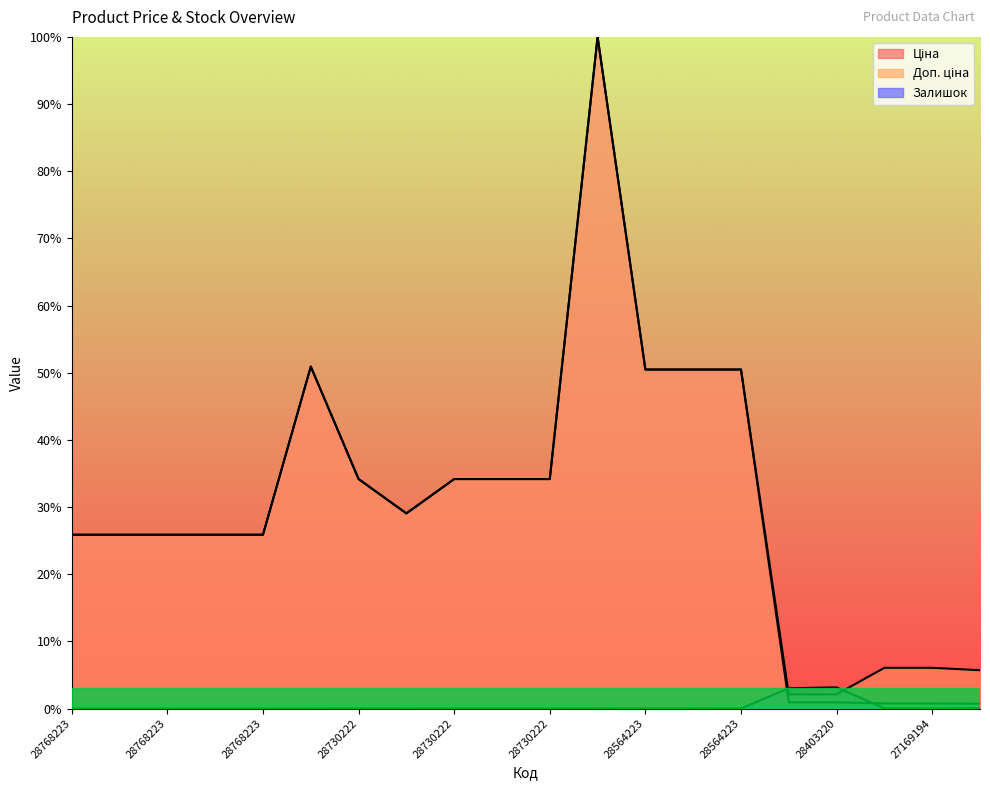

What are all the series names shown in the legend?

Ціна, Доп. ціна, Залишок